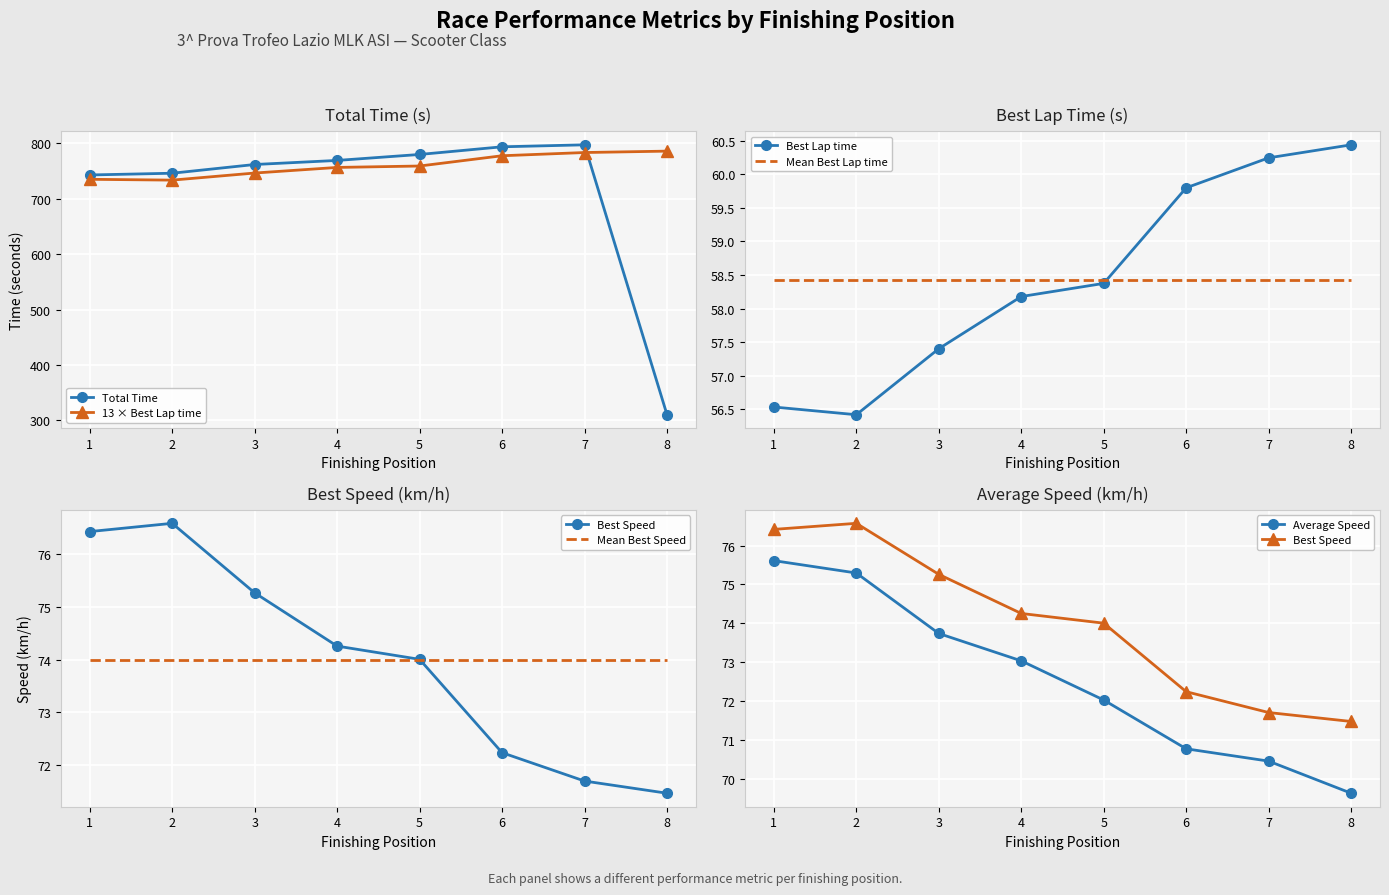

The value of 13 × Best Lap time at 3 is 746.2. True or false?

True